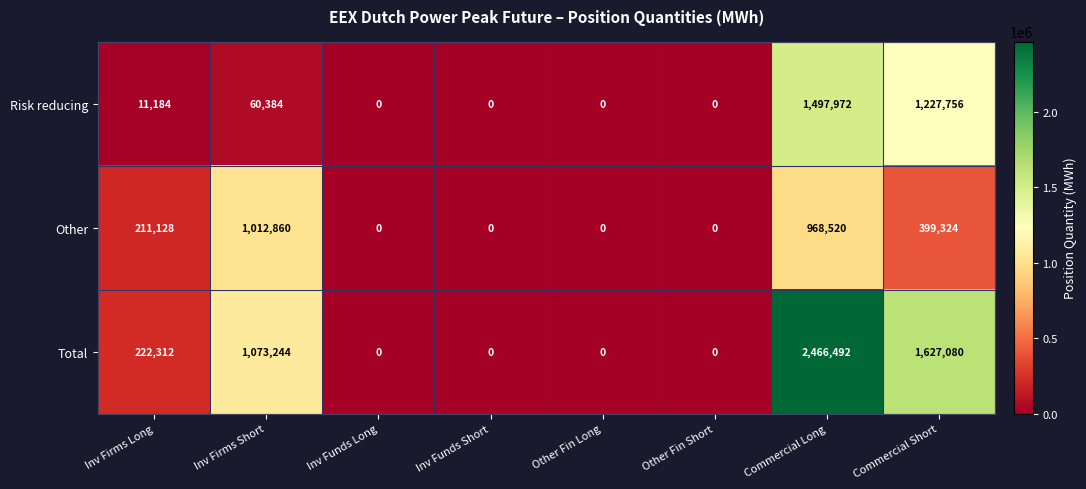

How many data points does each series have?

8